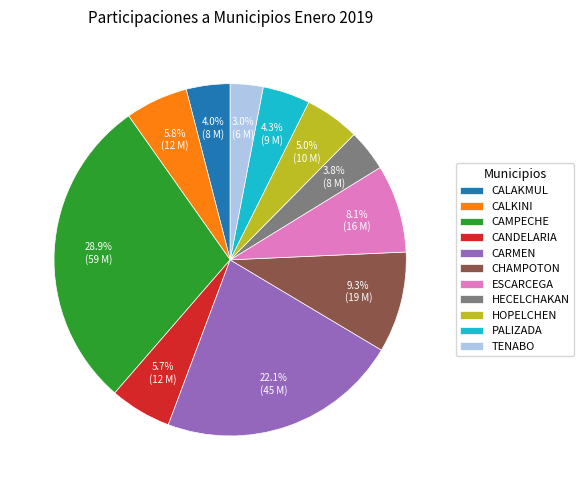

True or false: ESCARCEGA accounts for 8% of the total.

True